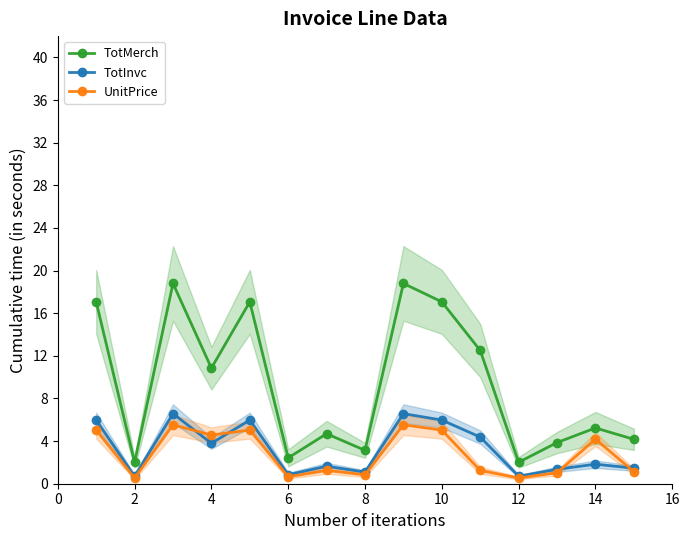

True or false: TotMerch and TotInvc intersect in this chart.

False